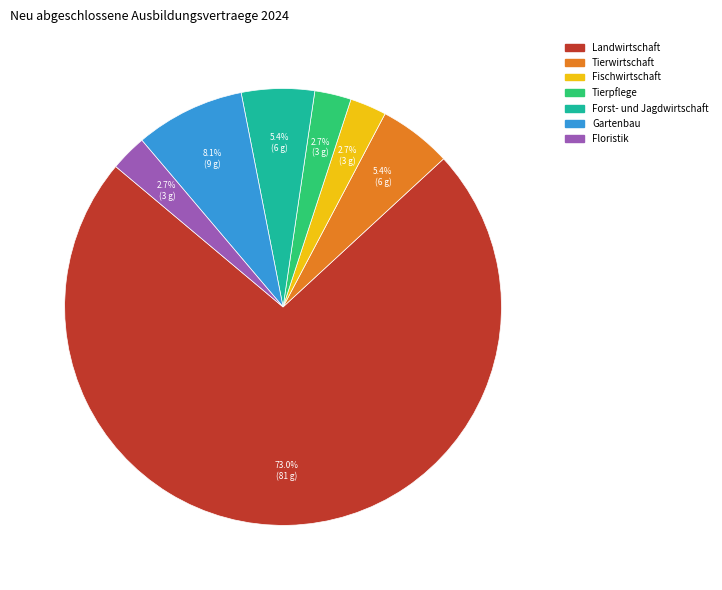

Is there any slice that represents more than half of the pie?

Yes